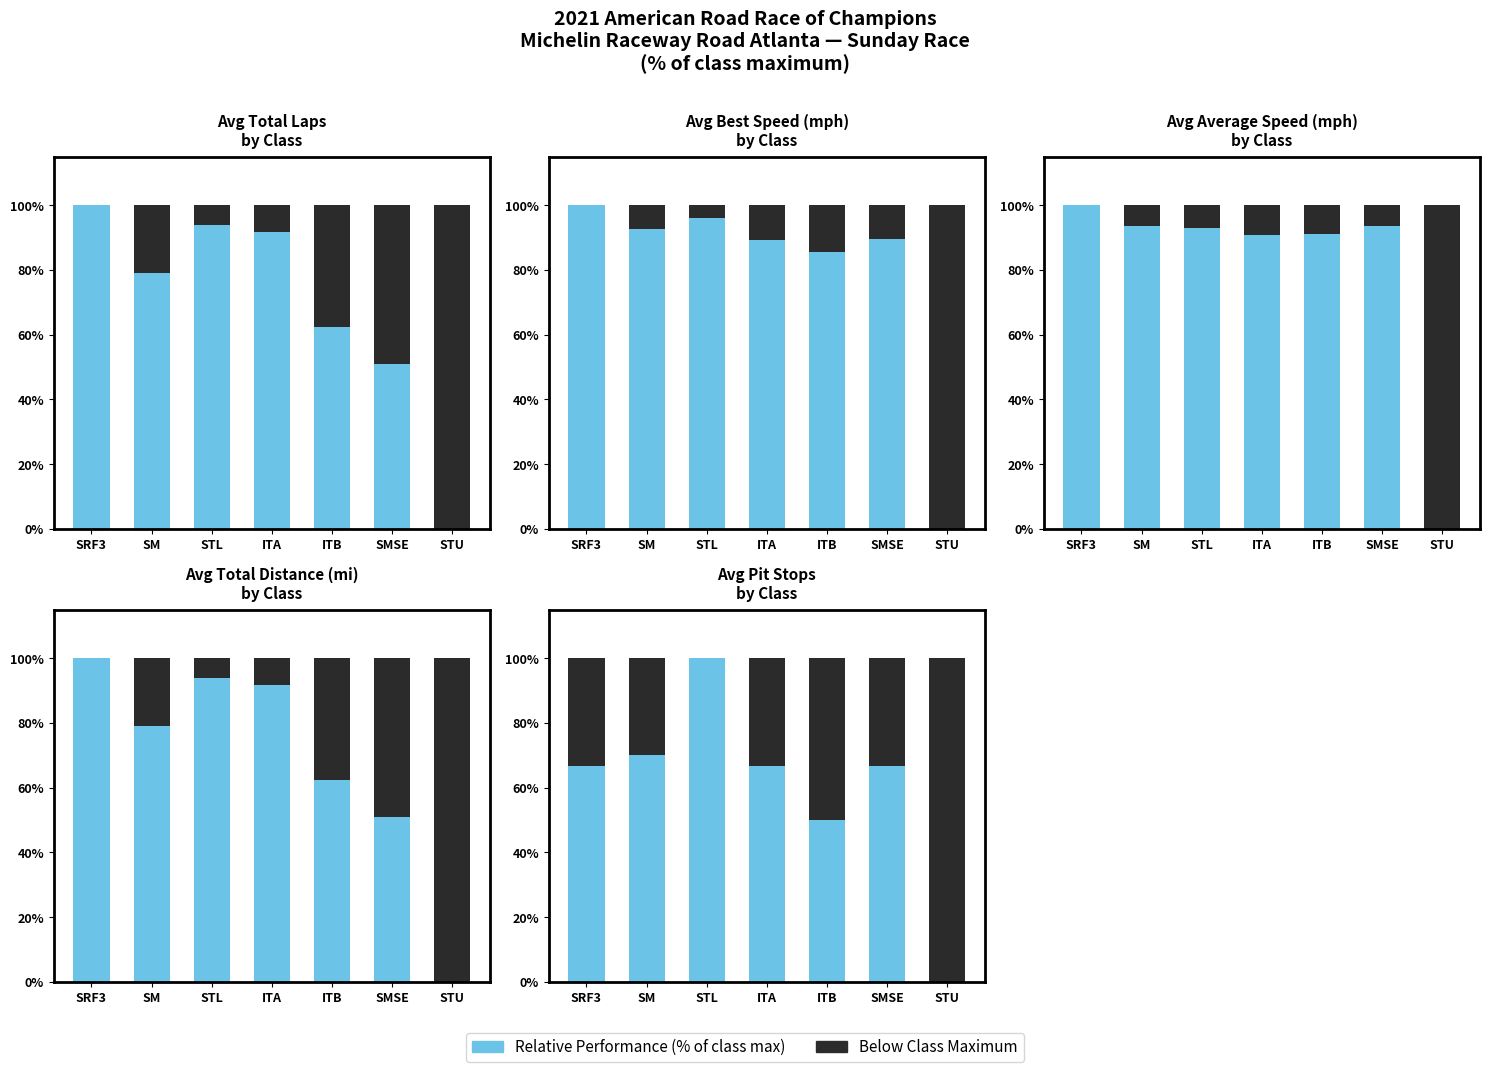

What is the average value of the Relative Performance series?

60.0